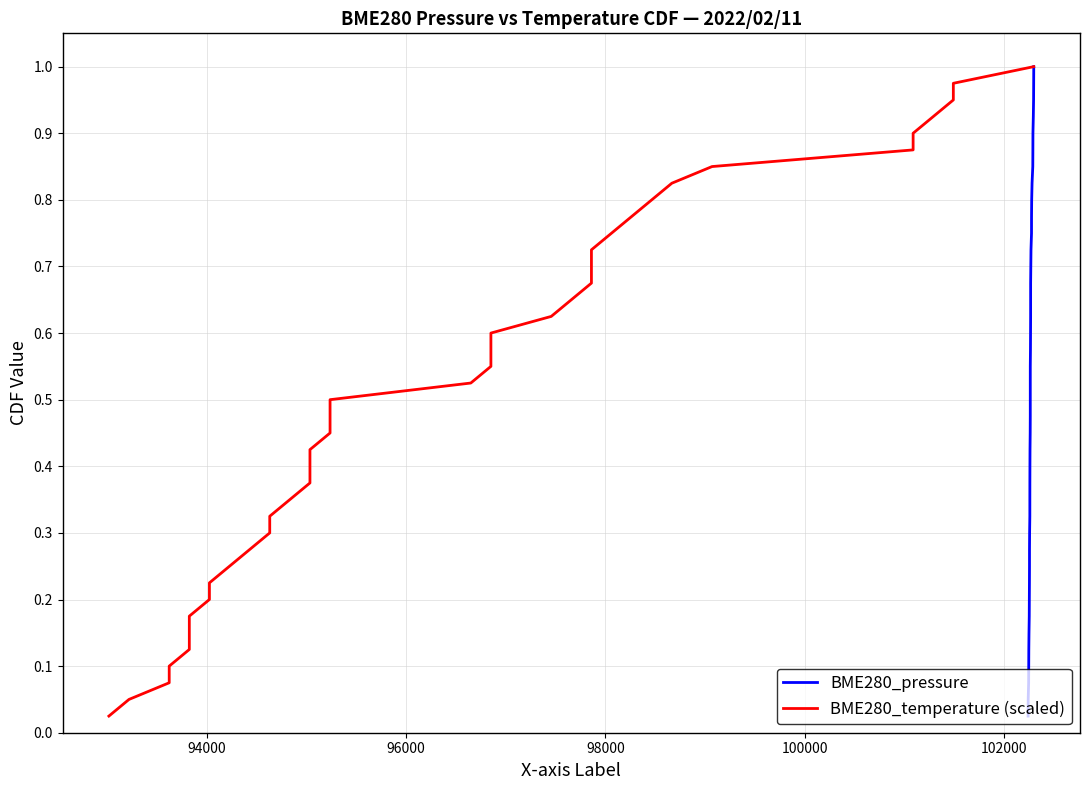

True or false: BME280_pressure and BME280_temperature (scaled) cross at least once.

False